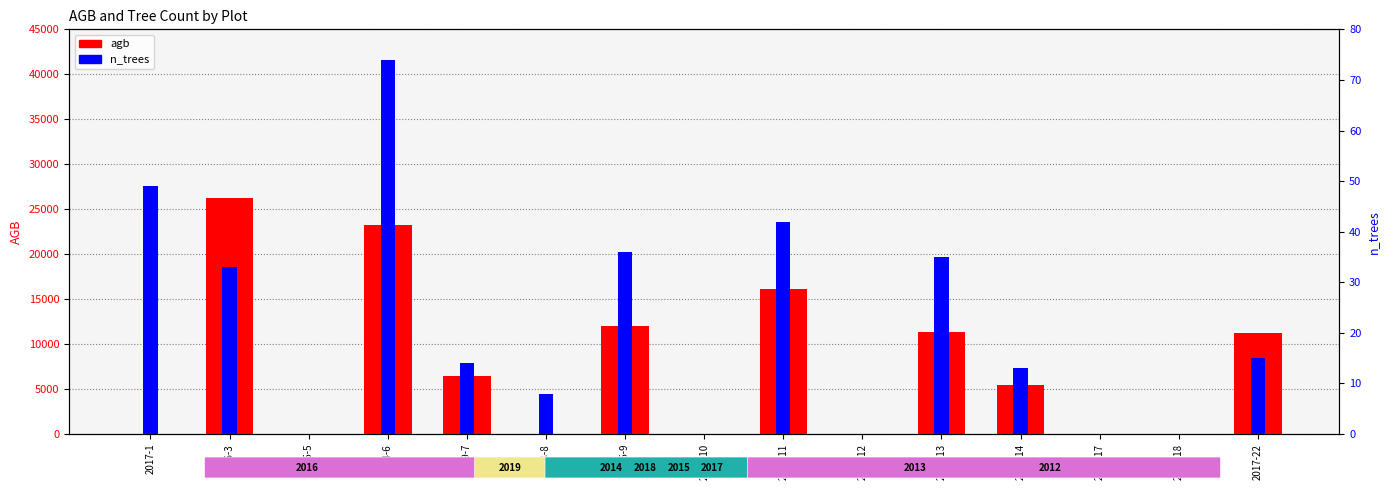

Is it true that n_trees equals 51.7 at 2017-12?

False